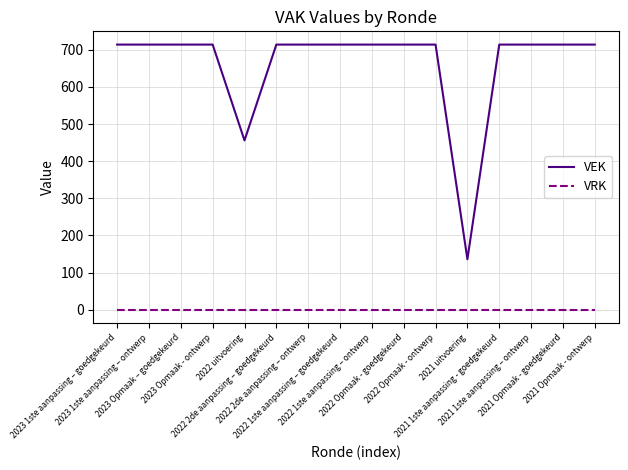

True or false: VRK and VEK cross at least once.

False